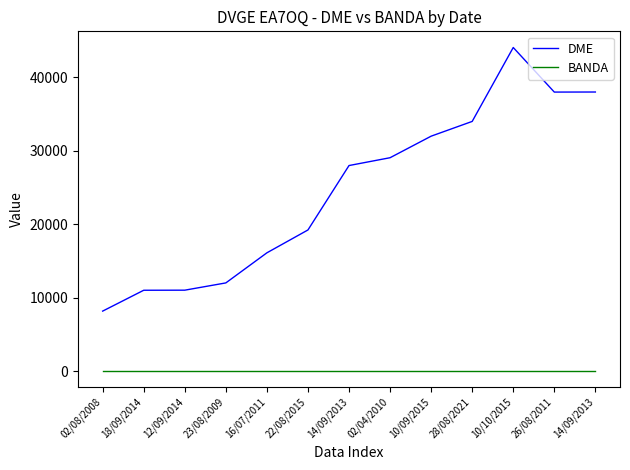

True or false: BANDA and DME cross at least once.

False